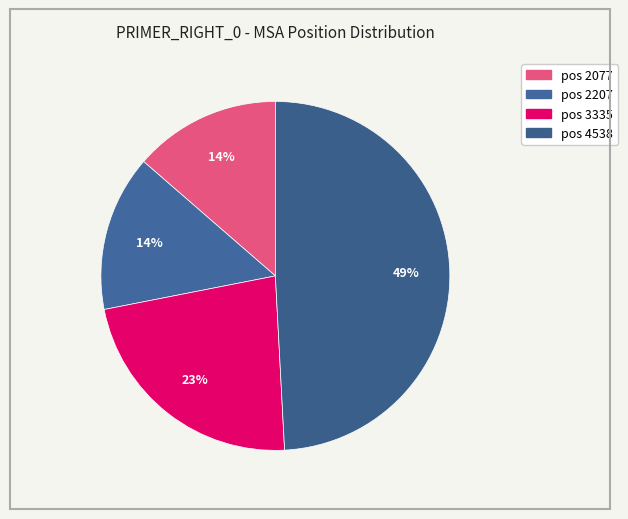

Count the number of slices in the pie.

4